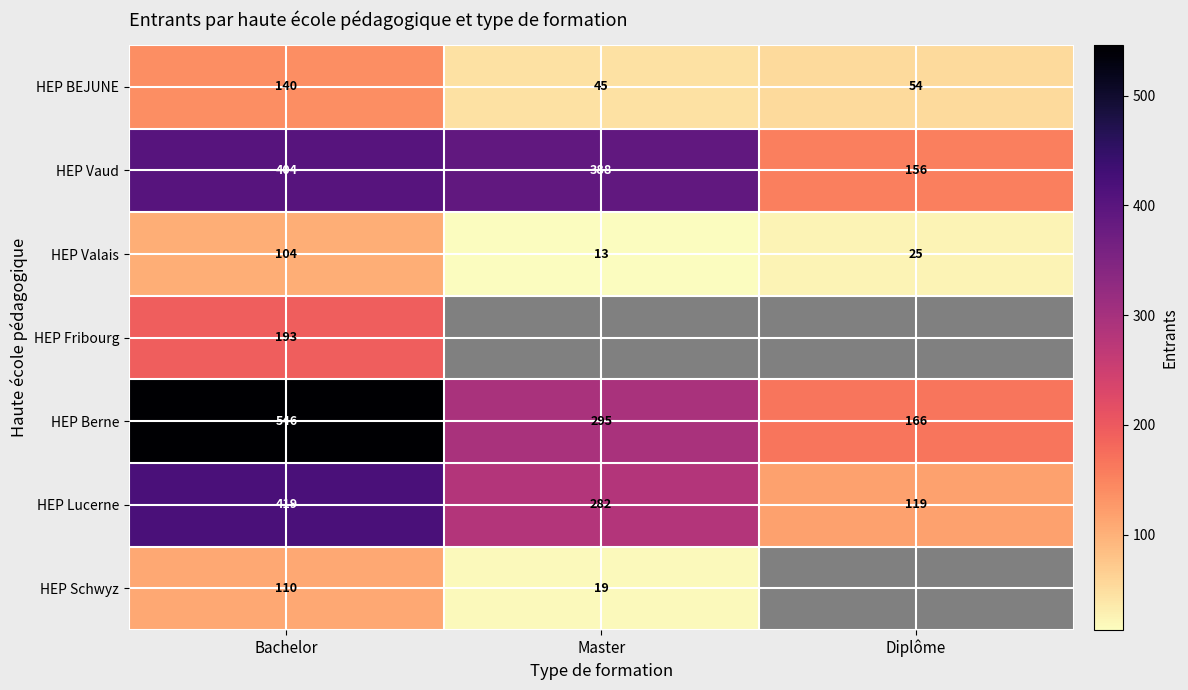

The value of HEP Valais at Master is 18. True or false?

False